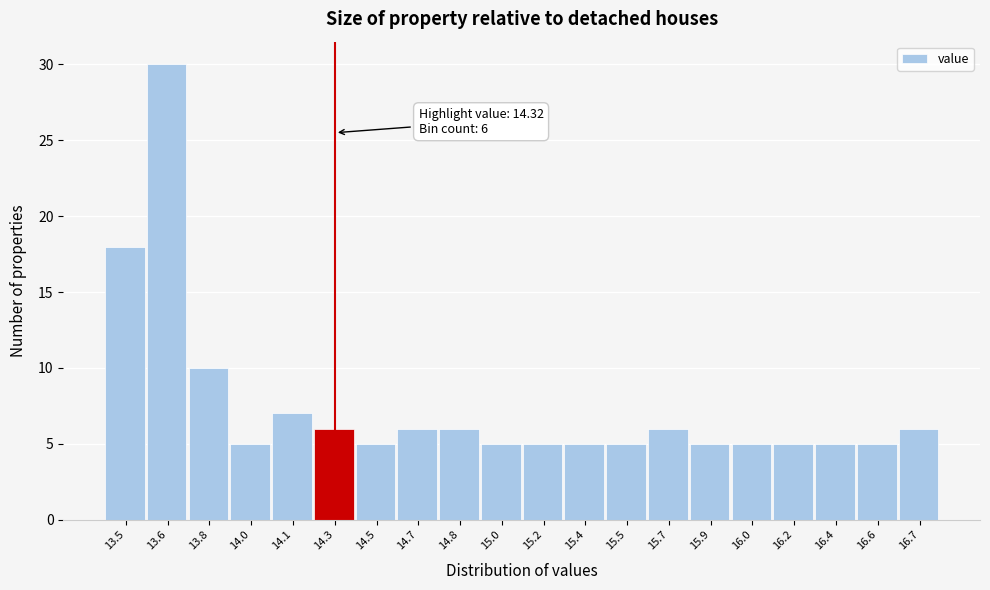

Reading left to right, list all the values displayed in this chart.

18	30	10	5	7	6	5	6	6	5	5	5	5	6	5	5	5	5	5	6